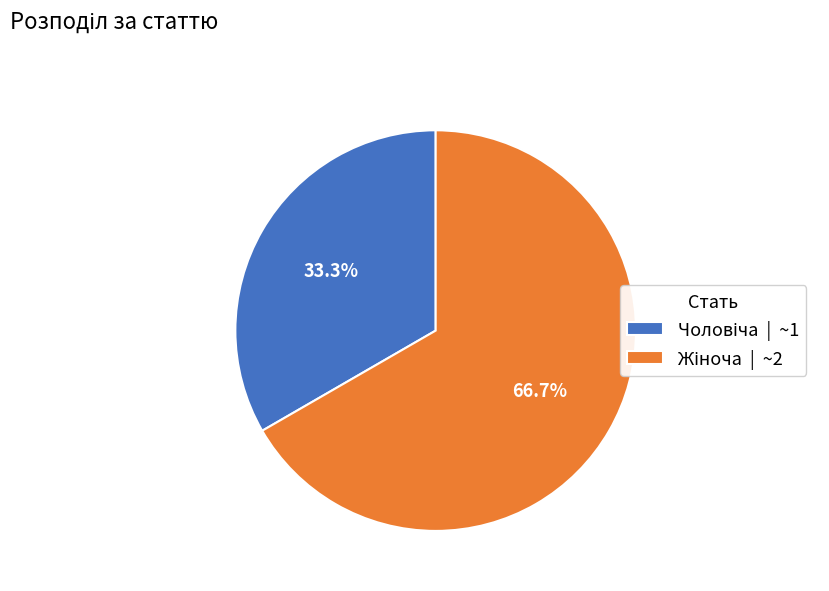

Is there any slice that represents more than half of the pie?

Yes